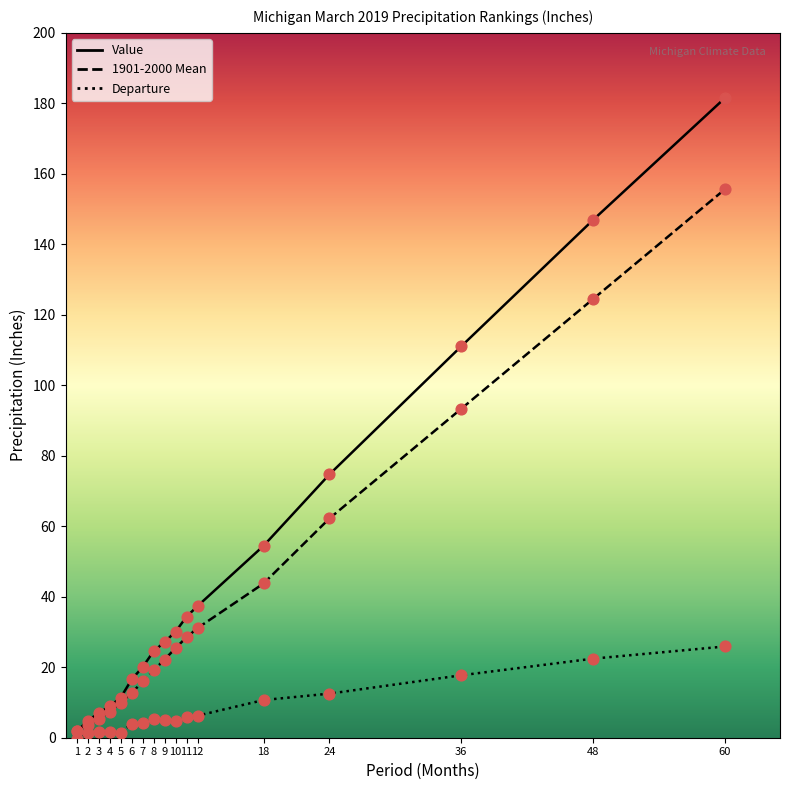

At which category is the sum across all series the highest?

60